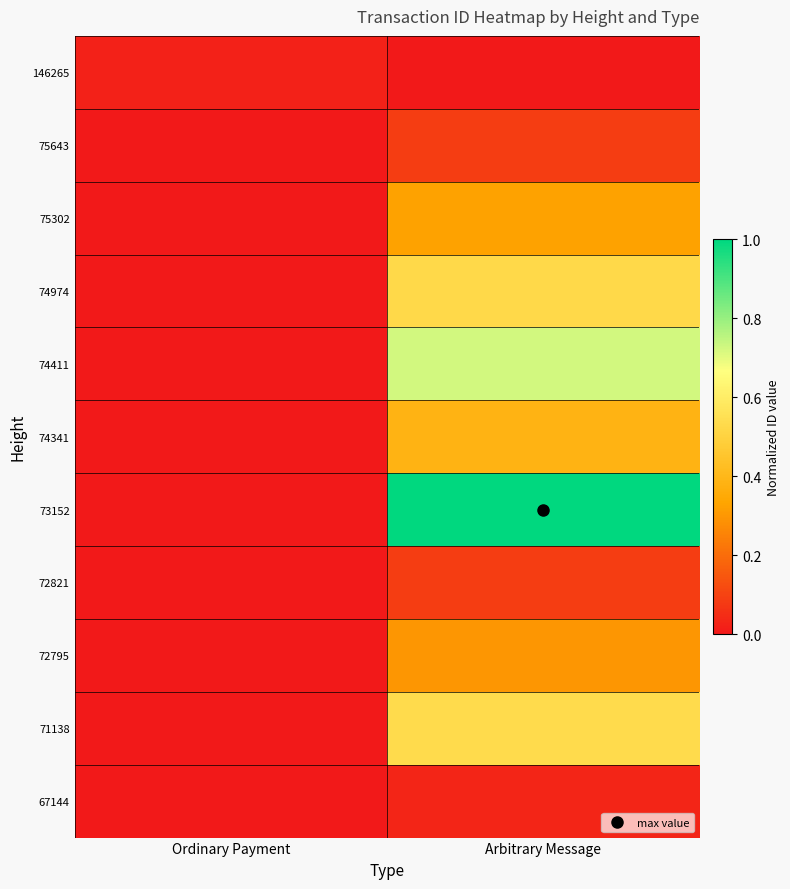

Which series changed the most between Ordinary Payment and Arbitrary Message?

73152